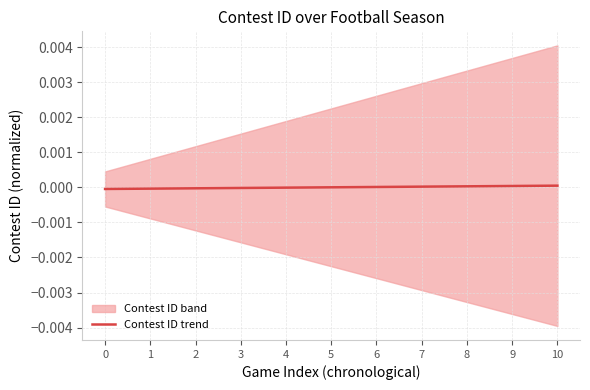

Which has a higher value, 1 or 5?

5